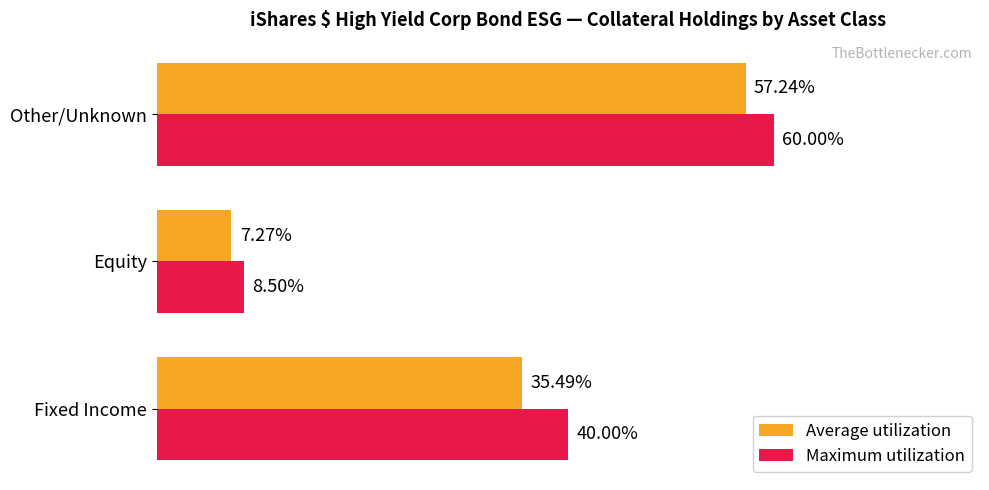

Which series has the largest total across all categories?

Maximum utilization